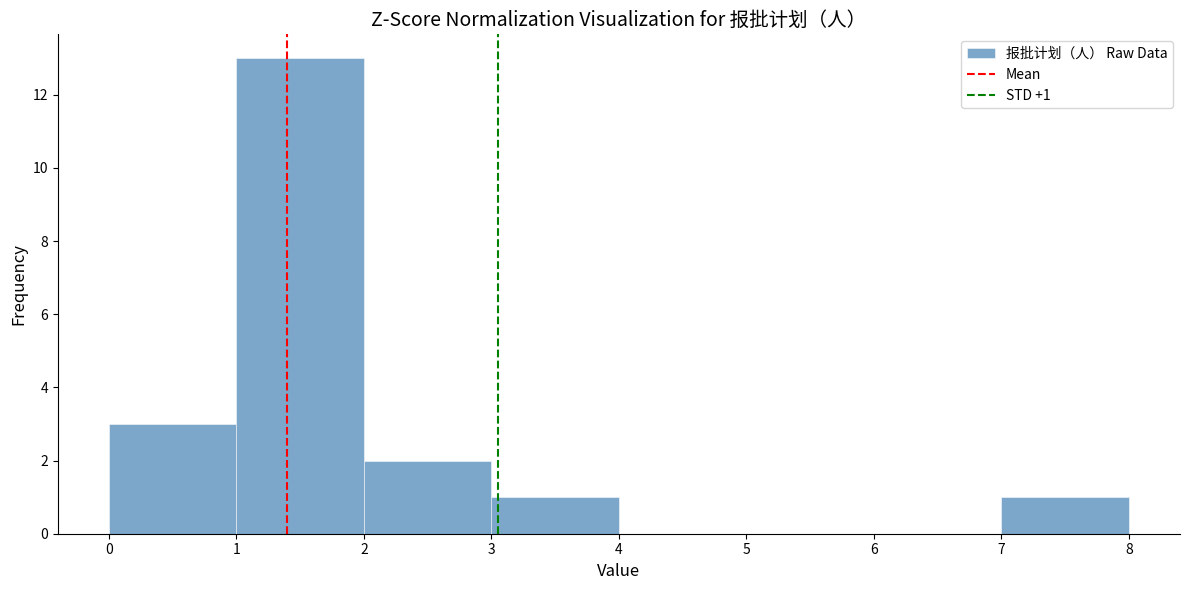

Which range on the x-axis has the tallest bar?

1 to 2